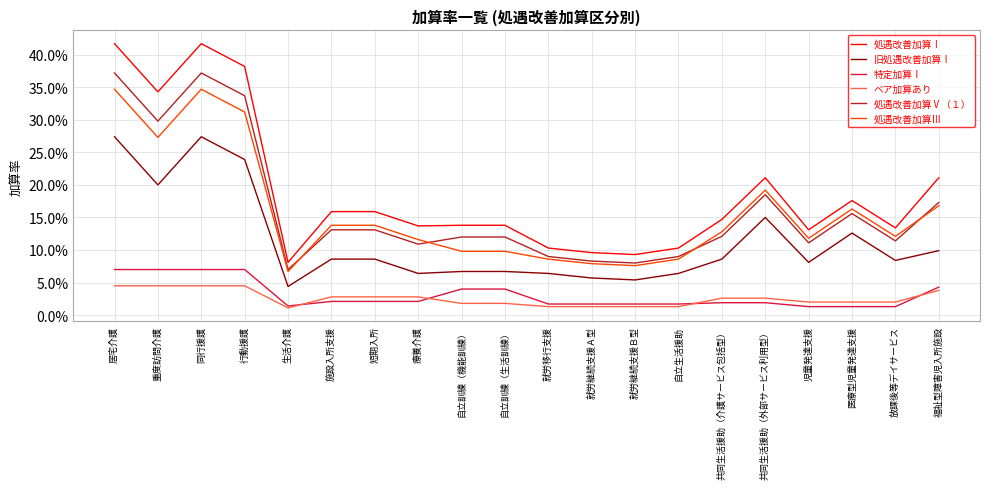

The value of 特定加算Ⅰ at 行動援護 is 0.0. True or false?

False